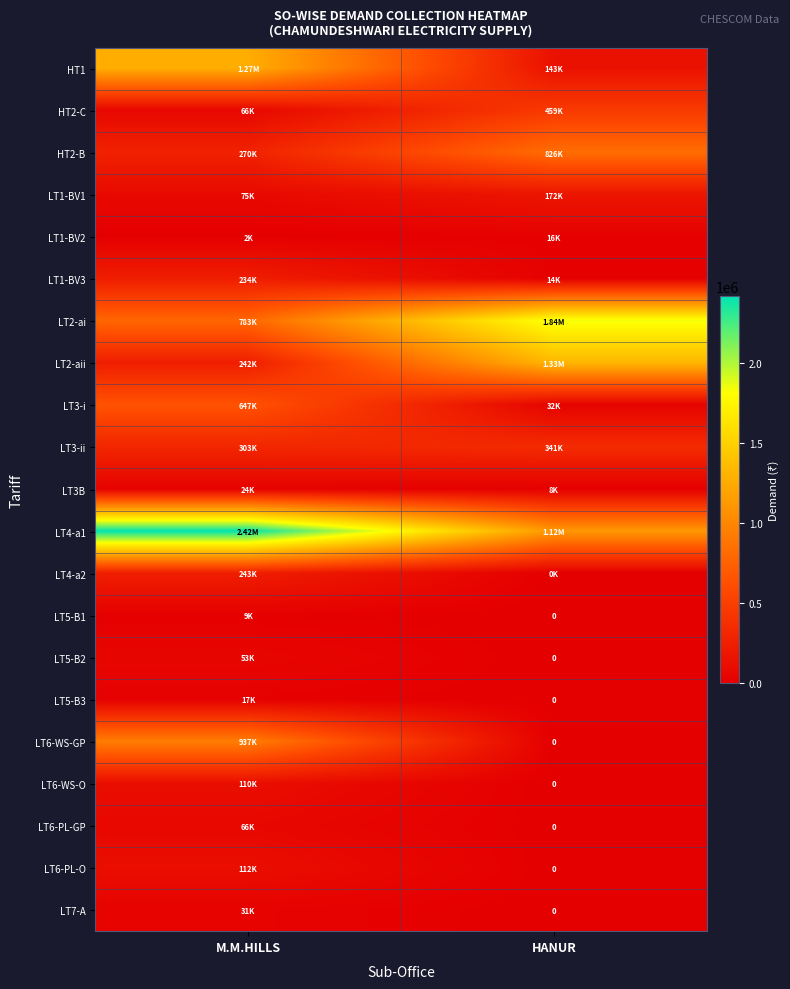

What is the sum of the LT6-WS-GP values at HANUR and M.M.HILLS?

937000.0